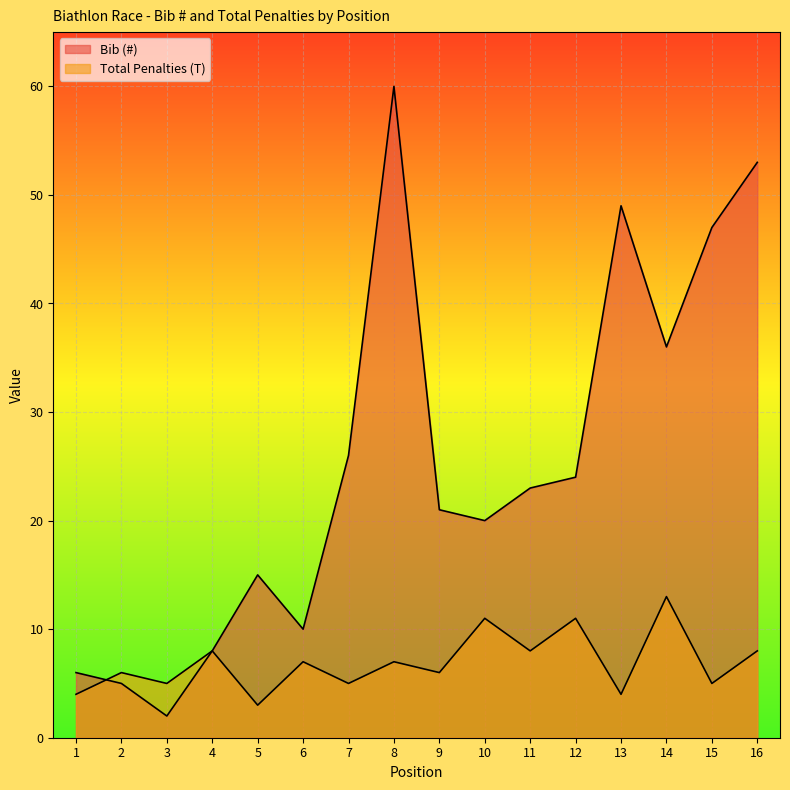

Rank the series by their maximum value, from lowest to highest.

Total Penalties (T), Bib (#)